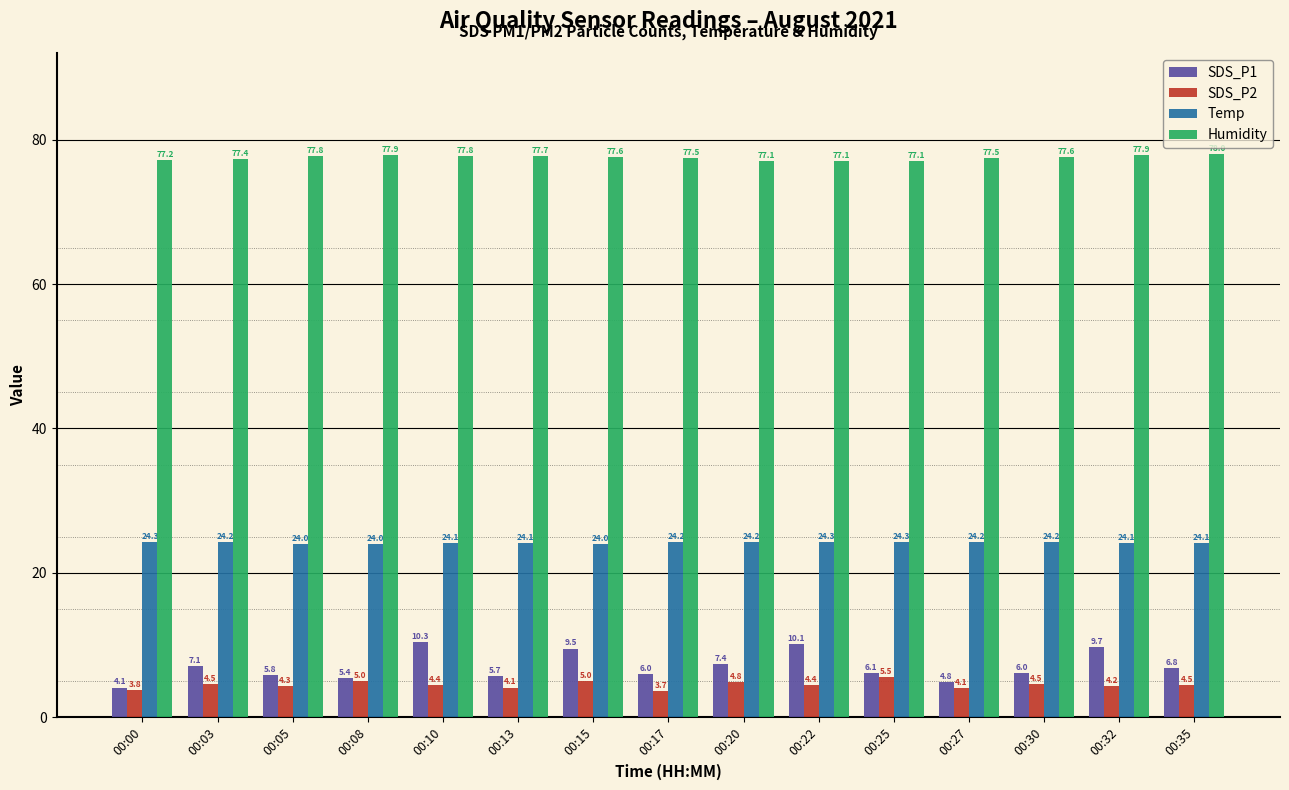

Which series has the widest spread of values?

SDS_P1